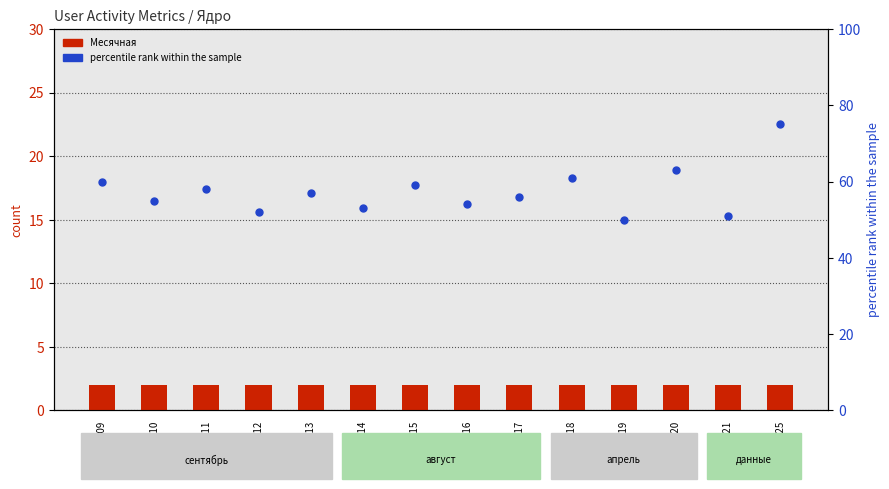

At which category is the sum across all series the highest?

2019-08-25